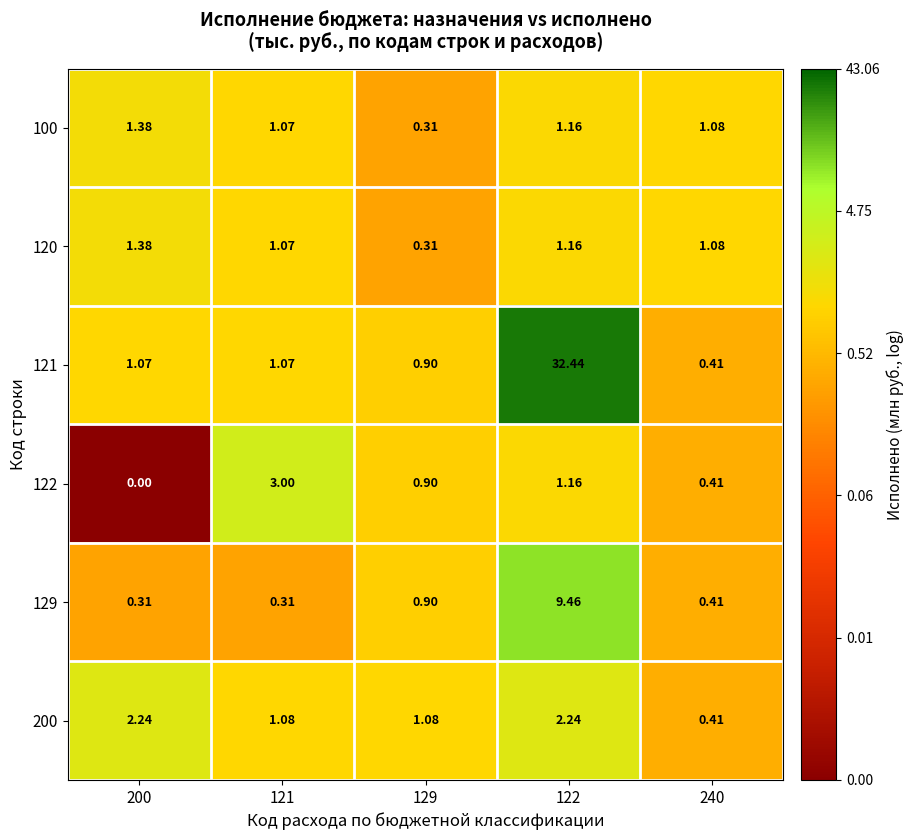

What is the minimum value shown in the chart?

0.0